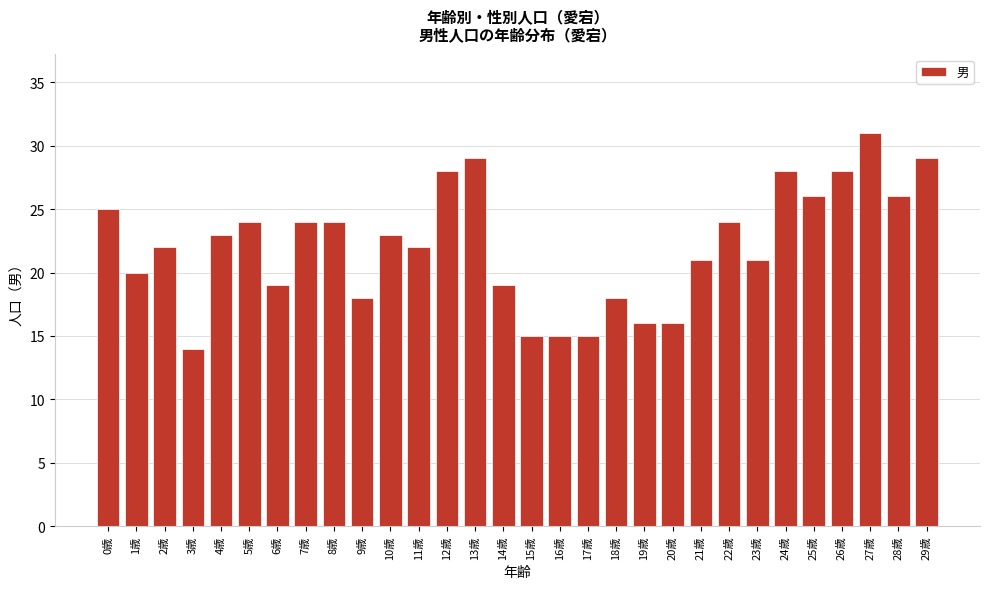

Reading left to right, transcribe all the data shown in this chart.

25	20	22	14	23	24	19	24	24	18	23	22	28	29	19	15	15	15	18	16	16	21	24	21	28	26	28	31	26	29